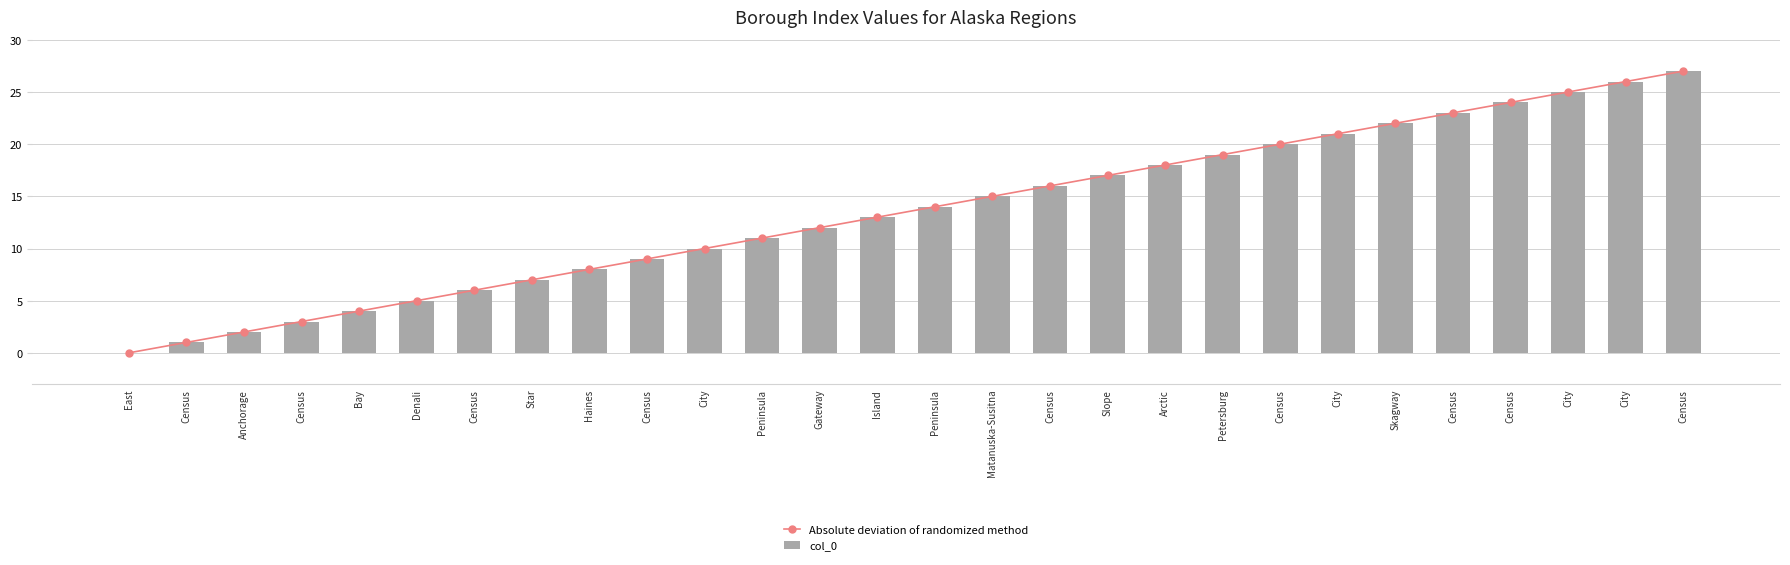

At how many categories does at least one series exceed 7?

20